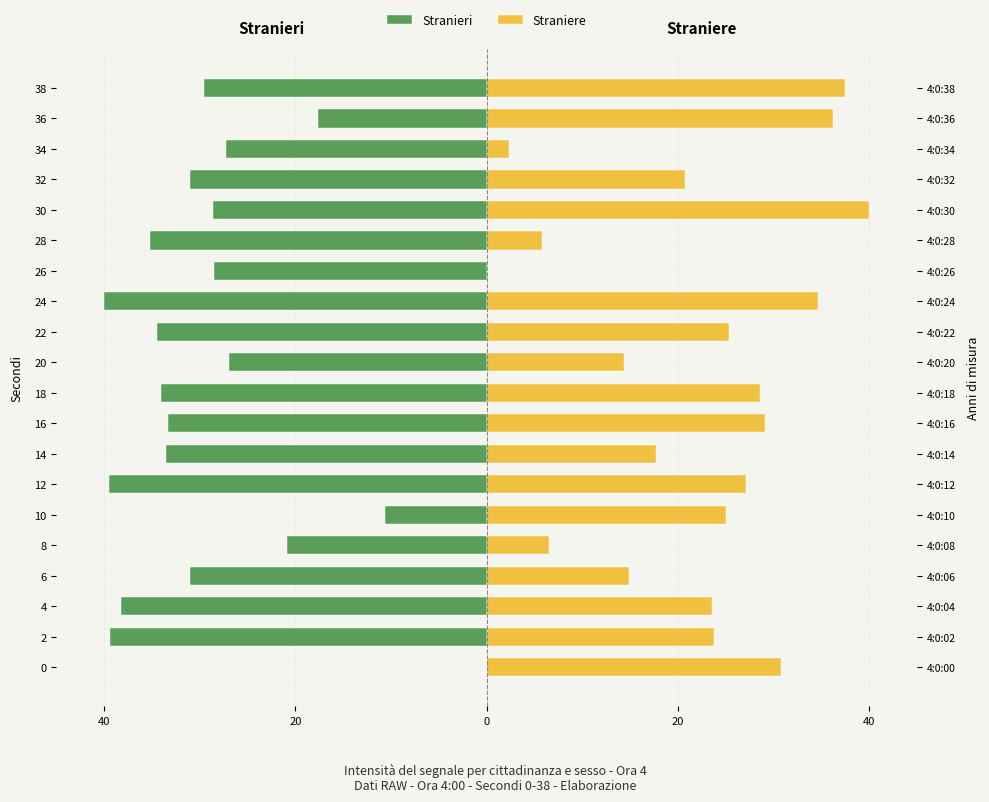

Reading left to right, transcribe all the data shown in this chart.

Stranieri: 0.0	-39.4	-38.2	-31.1	-20.9	-10.6	-39.5	-33.6	-33.3	-34.0	-26.9	-34.5	-40.0	-28.5	-35.2	-28.6	-31.0	-27.3	-17.7	-29.6
Straniere: 30.7	23.7	23.5	14.9	6.5	25.0	27.1	17.7	29.1	28.6	14.3	25.4	34.6	0.0	5.8	40.0	20.7	2.4	36.2	37.5